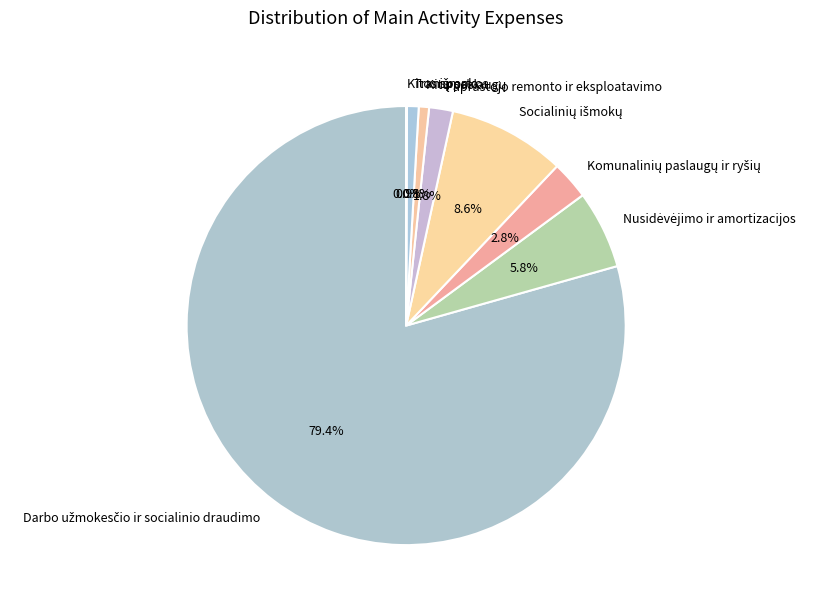

Does any single category account for the majority?

Yes